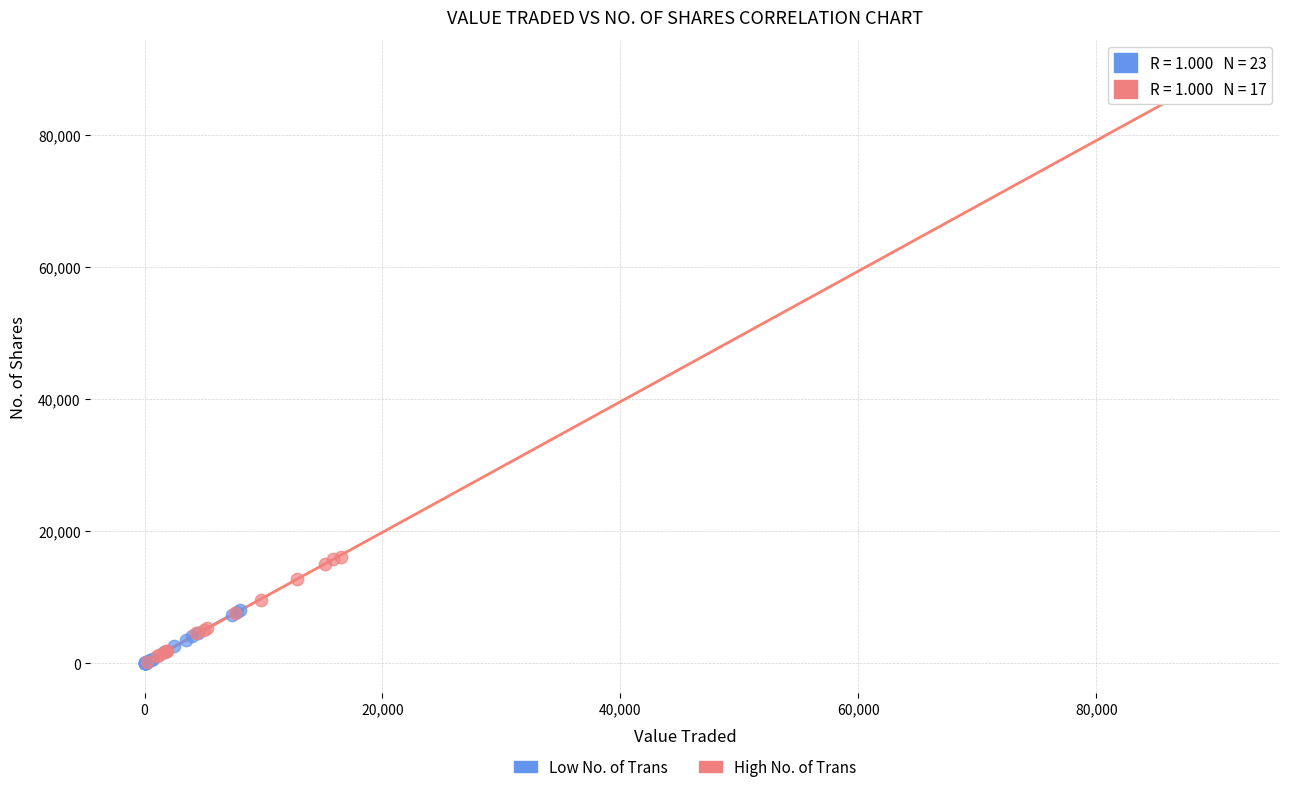

Which series contains the highest Y value?

High No. of Trans